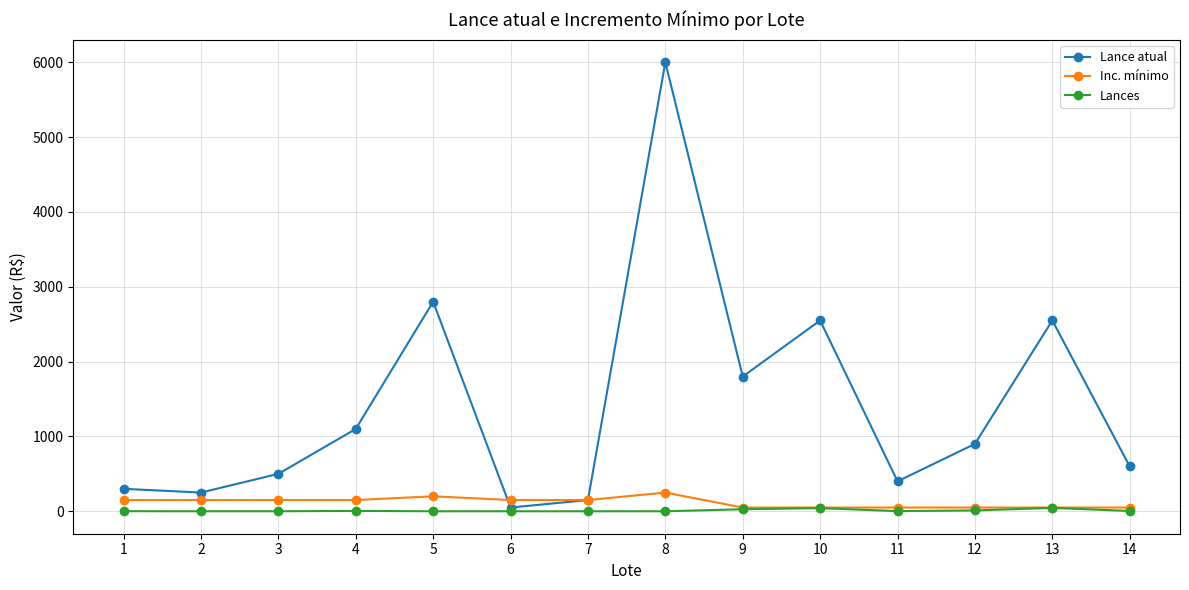

What is the average value of the Inc. mínimo series?

118